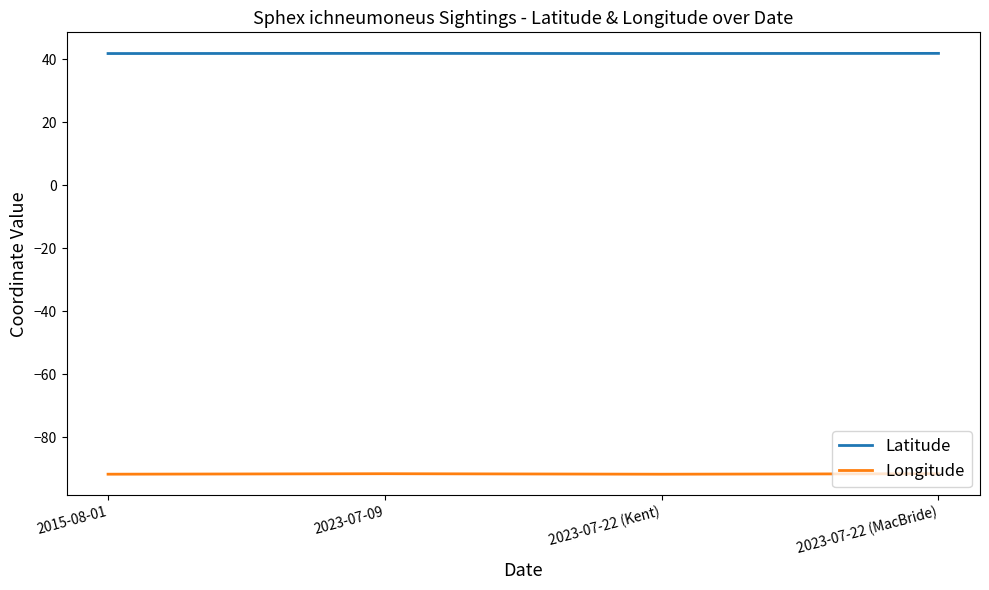

True or false: Latitude and Longitude cross at least once.

False